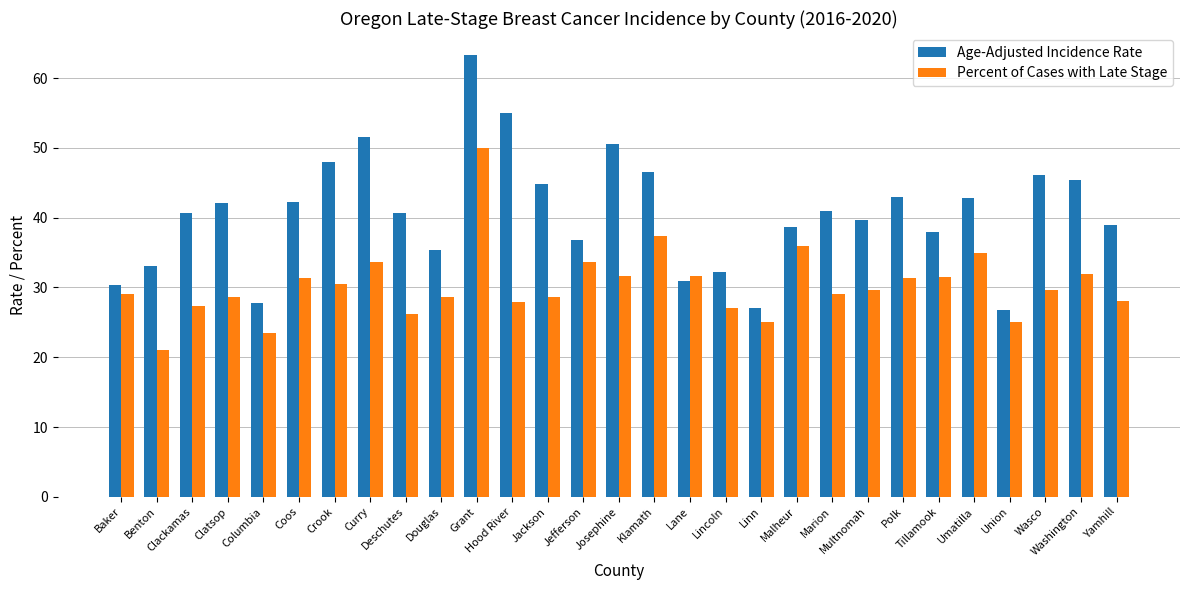

What is the label of the 4th bar from the left?

Clatsop